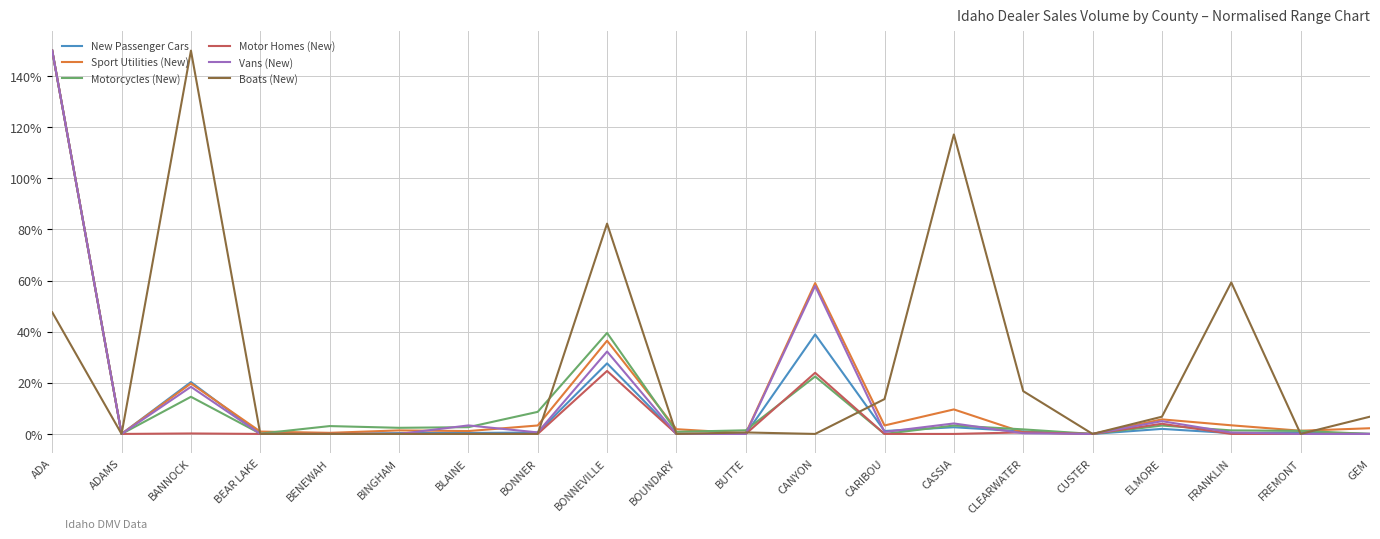

The value of New Passenger Cars at BEAR LAKE is 0.0. True or false?

True